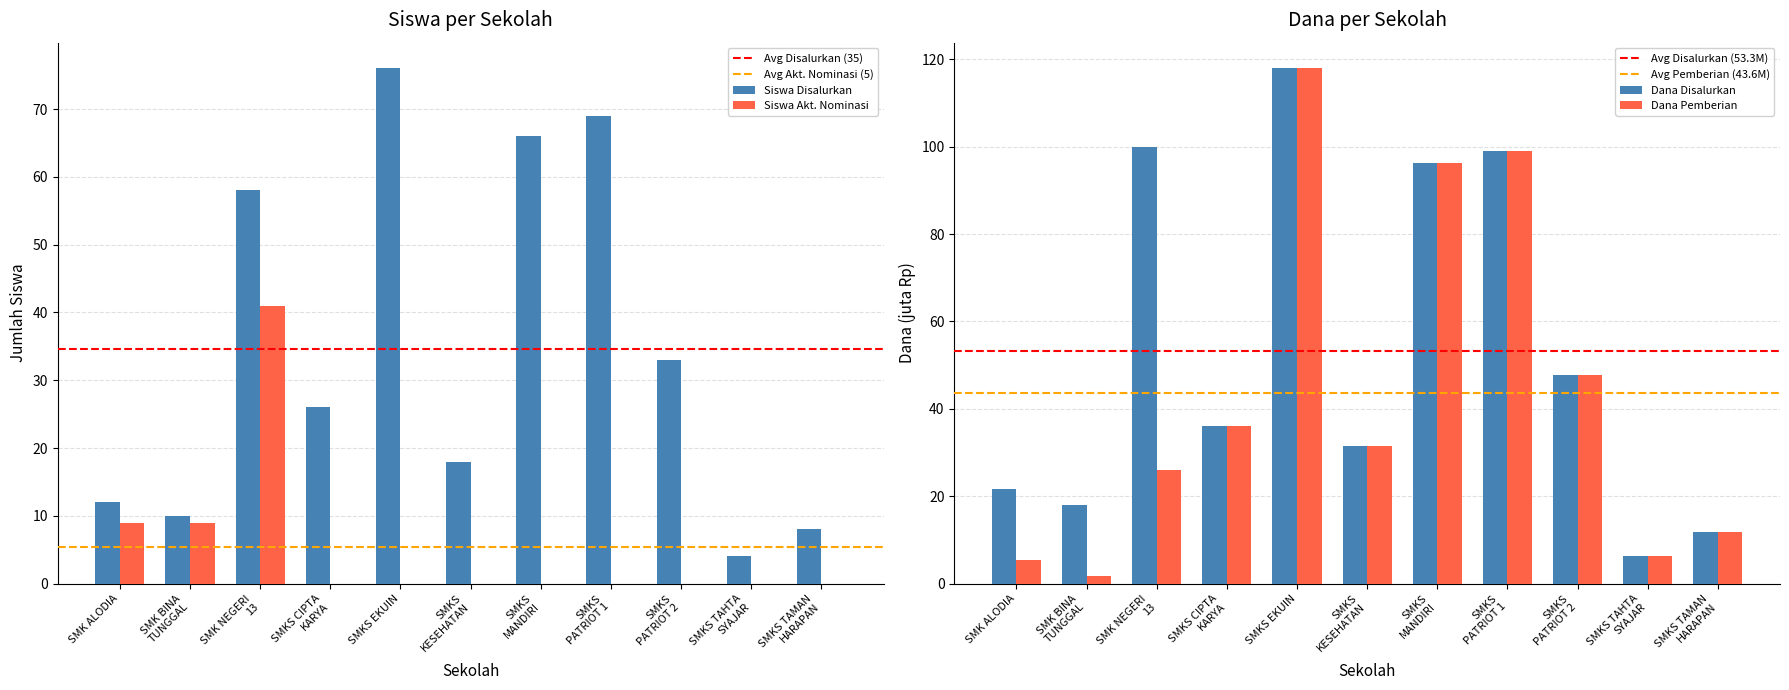

What is the maximum value for Siswa Pemberian?

117.9